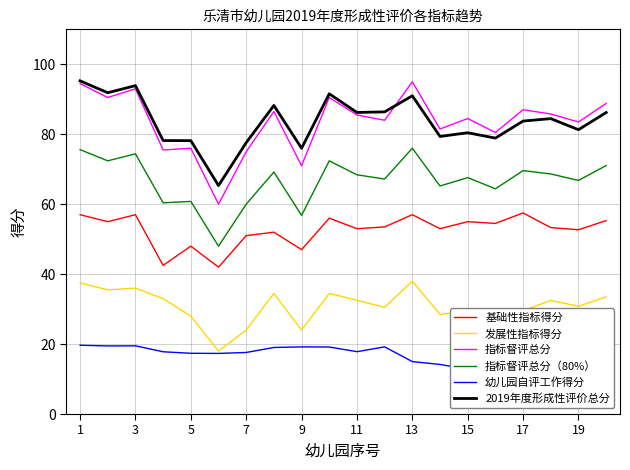

How many data points in 2019年度形成性评价总分 are less than 84?

10